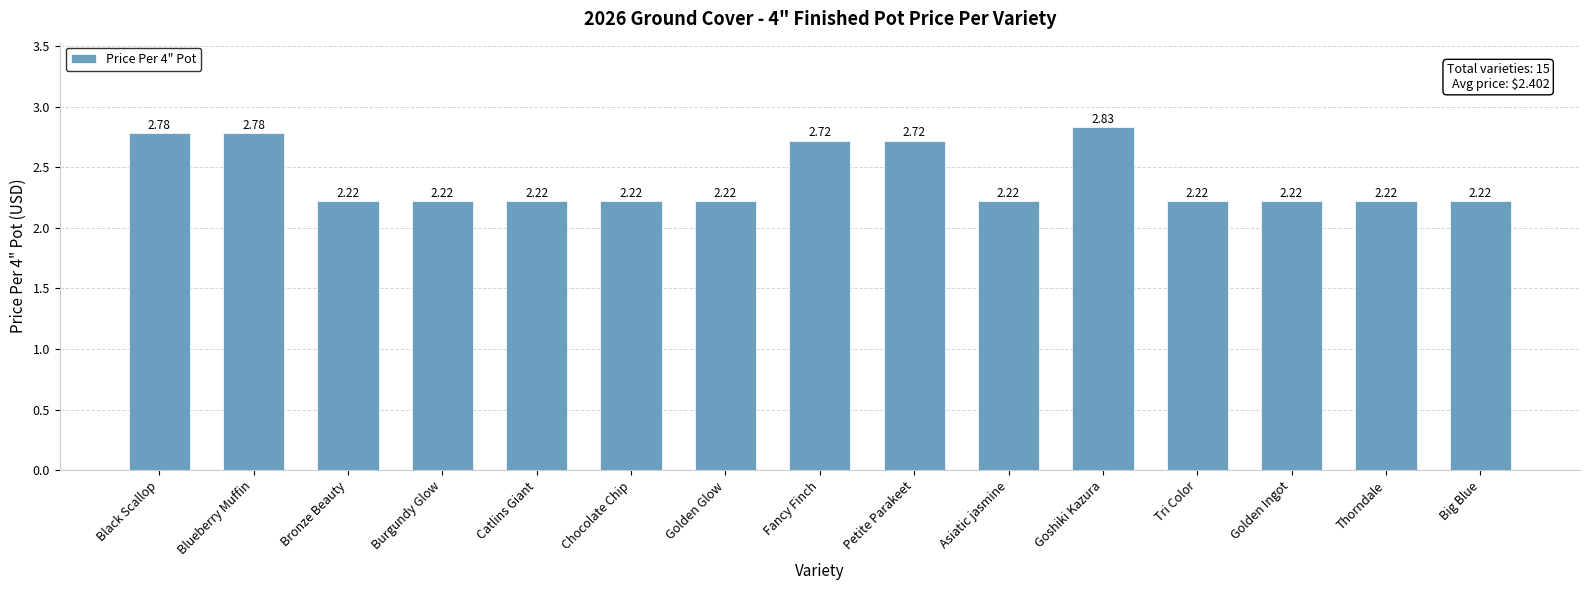

What is the change in value from Blueberry Muffin to Thorndale?

-0.6